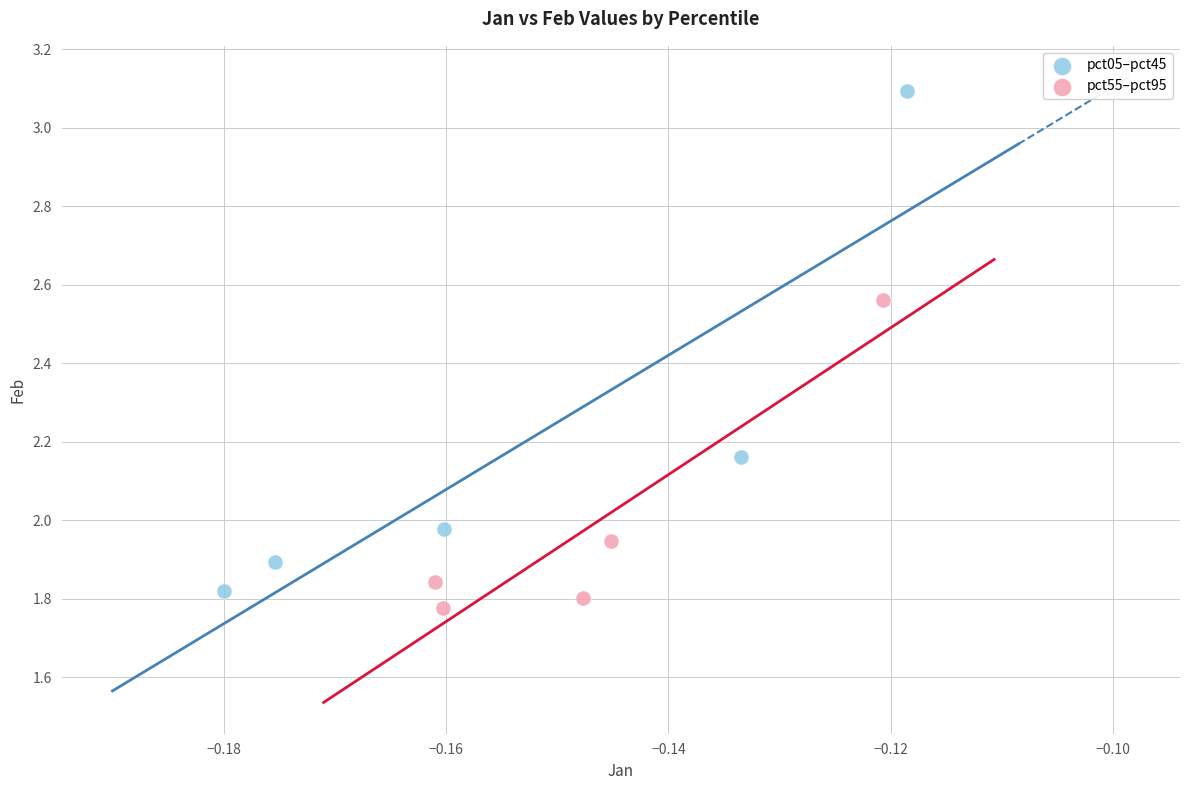

Which series has the largest Y range (max minus min)?

pct05–pct45